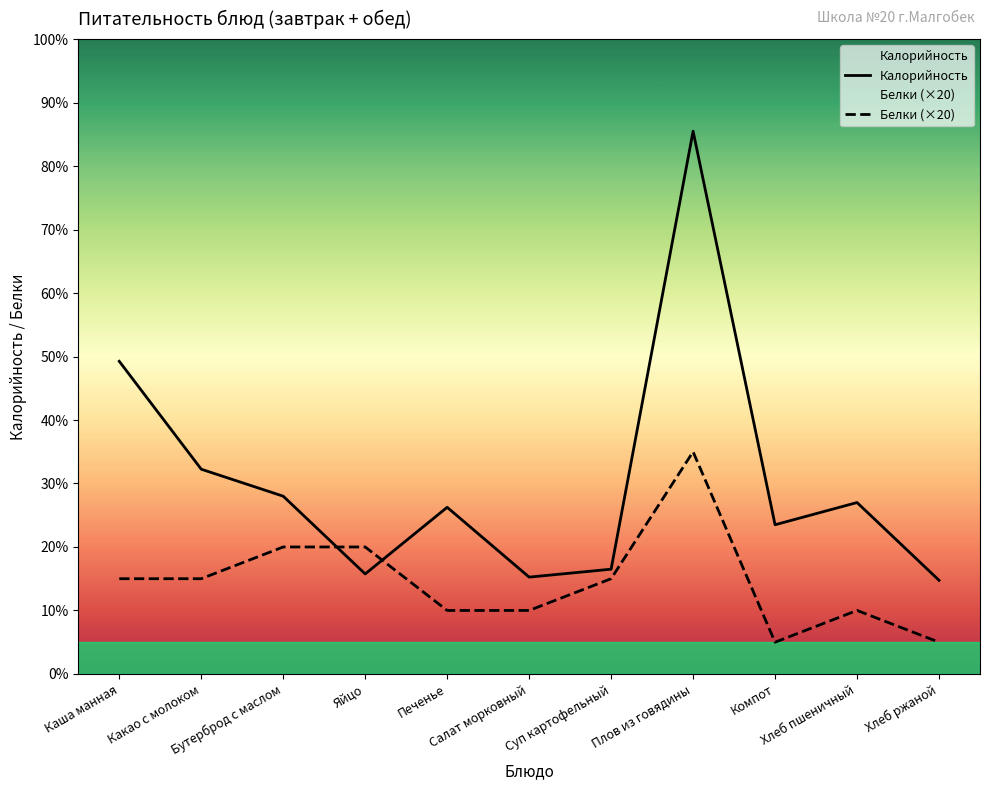

Which series has the largest total across all categories?

Калорийность